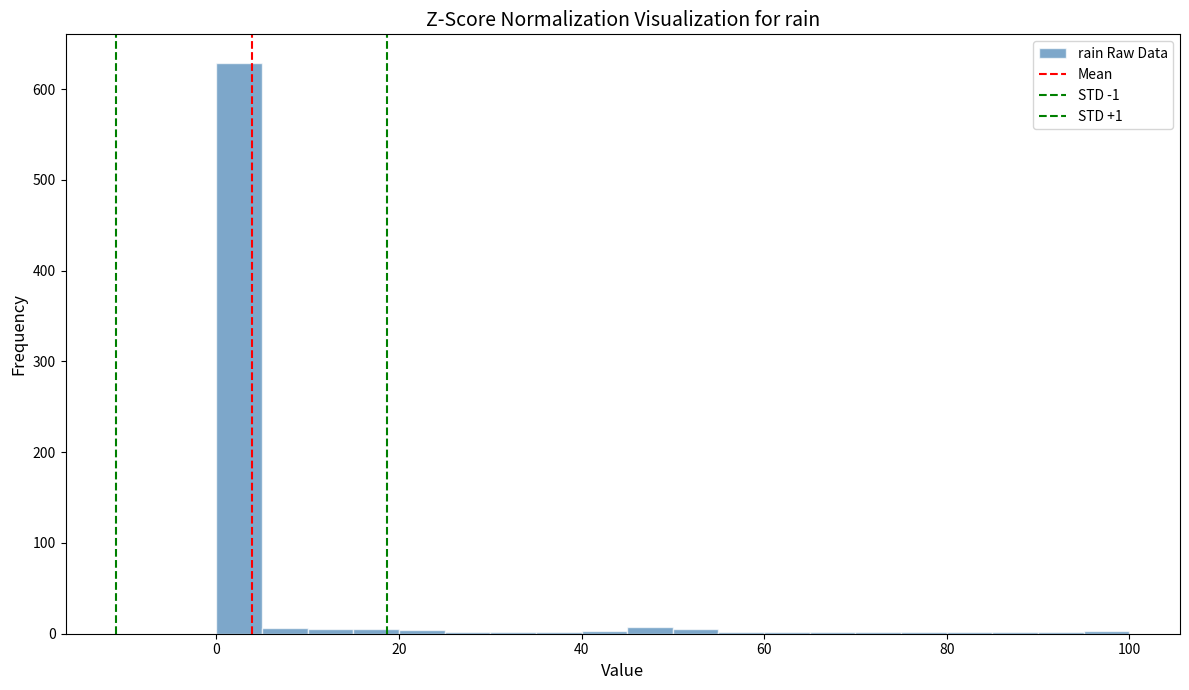

Around what value on the x-axis is the tallest bar? Give the approximate position of its centre, as read against the axis.

2